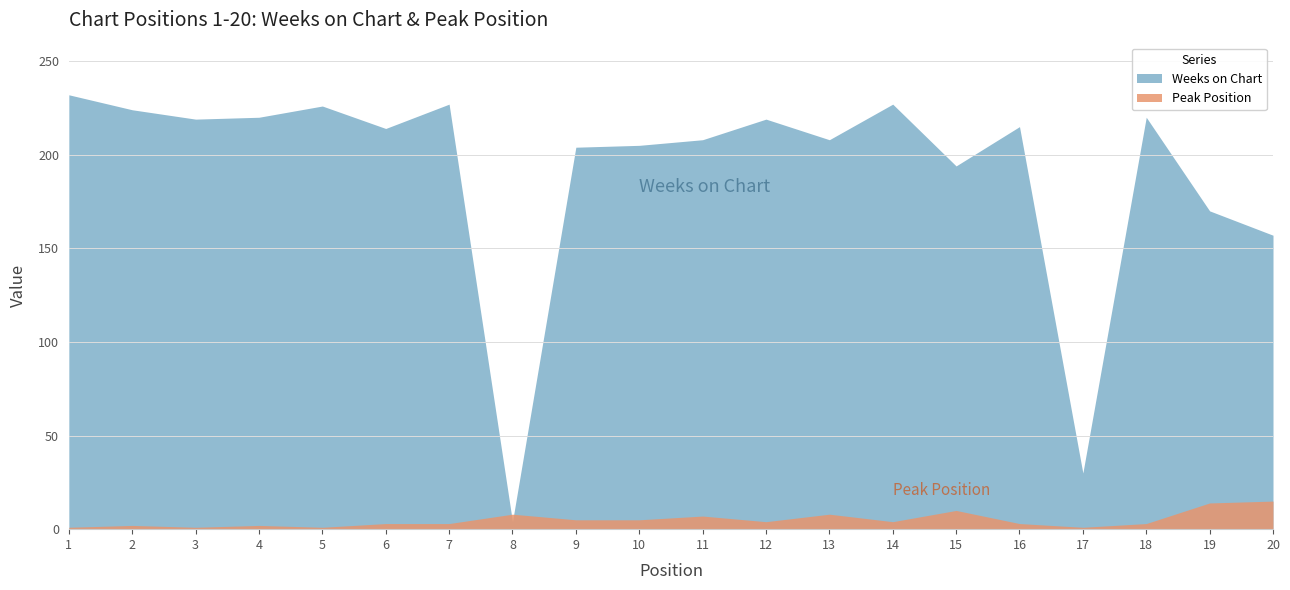

Where does the Weeks on Chart series first go above 215?

1